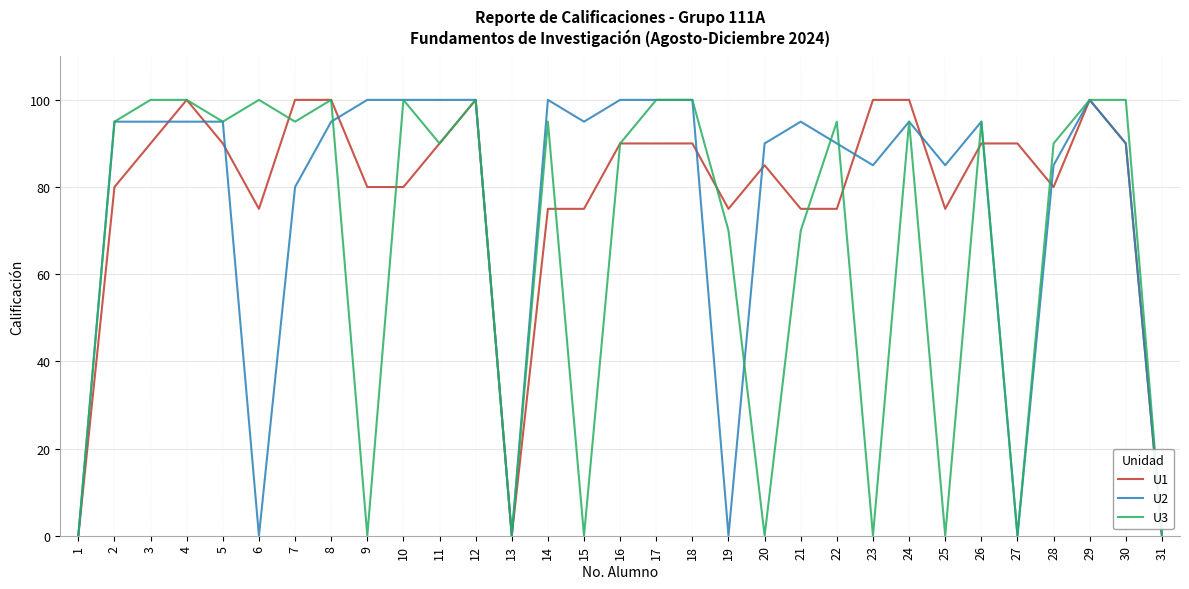

The value of U2 at 2 is 95. True or false?

True